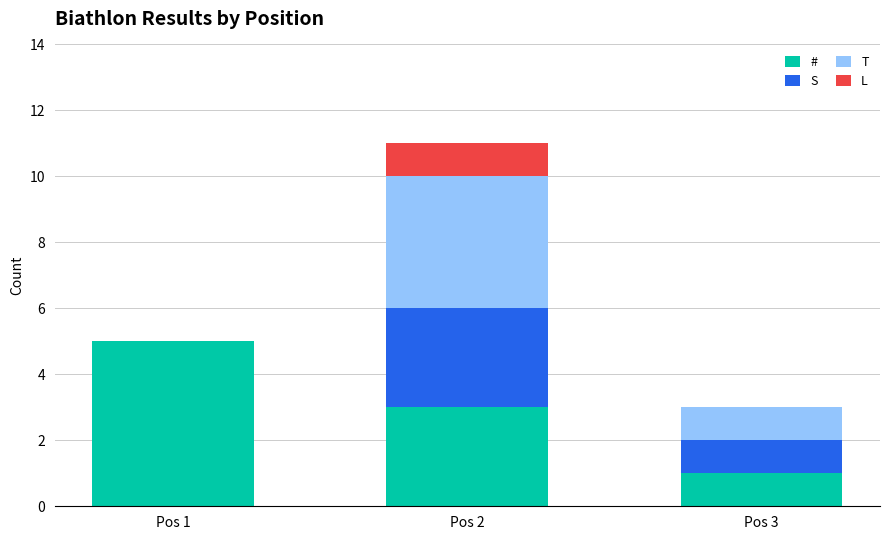

What is the total value across all series at Pos 2?

11